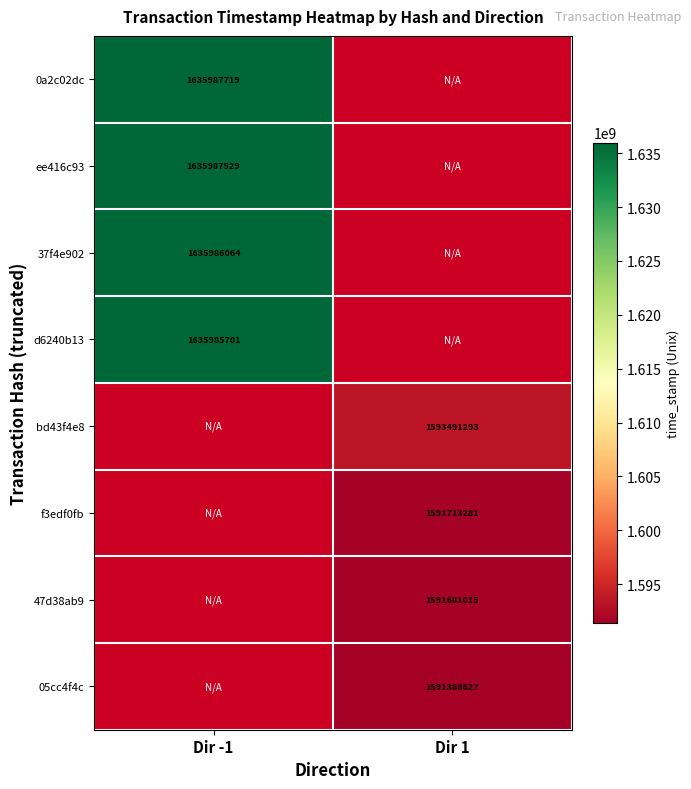

Is the value of f3edf0fb at Dir 1 greater than the value of d6240b13 at Dir -1?

No